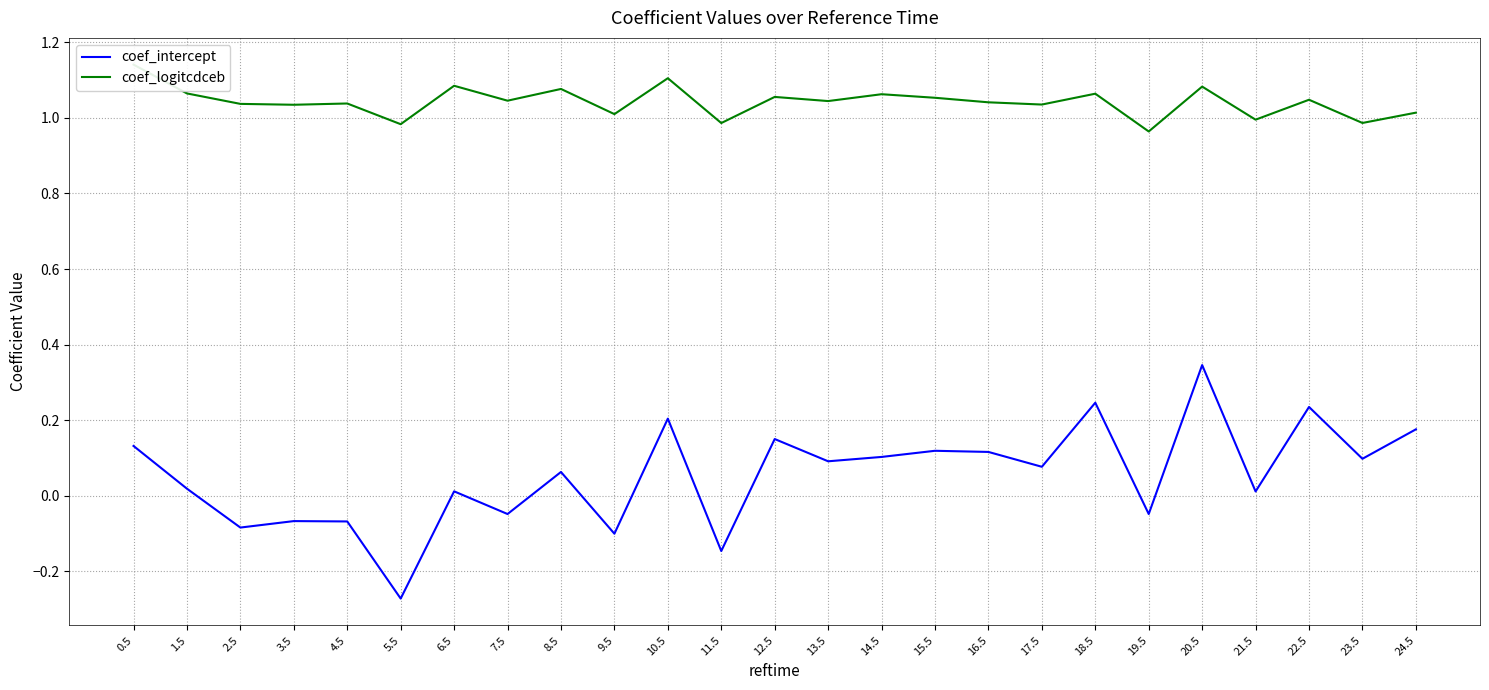

Reading left to right, list all the values displayed in this chart.

coef_intercept: 0.1	0.0	-0.1	-0.1	-0.1	-0.3	0.0	-0.0	0.1	-0.1	0.2	-0.1	0.2	0.1	0.1	0.1	0.1	0.1	0.2	-0.0	0.3	0.0	0.2	0.1	0.2
coef_logitcdceb: 1.1	1.1	1.0	1.0	1.0	1.0	1.1	1.0	1.1	1.0	1.1	1.0	1.1	1.0	1.1	1.1	1.0	1.0	1.1	1.0	1.1	1.0	1.0	1.0	1.0